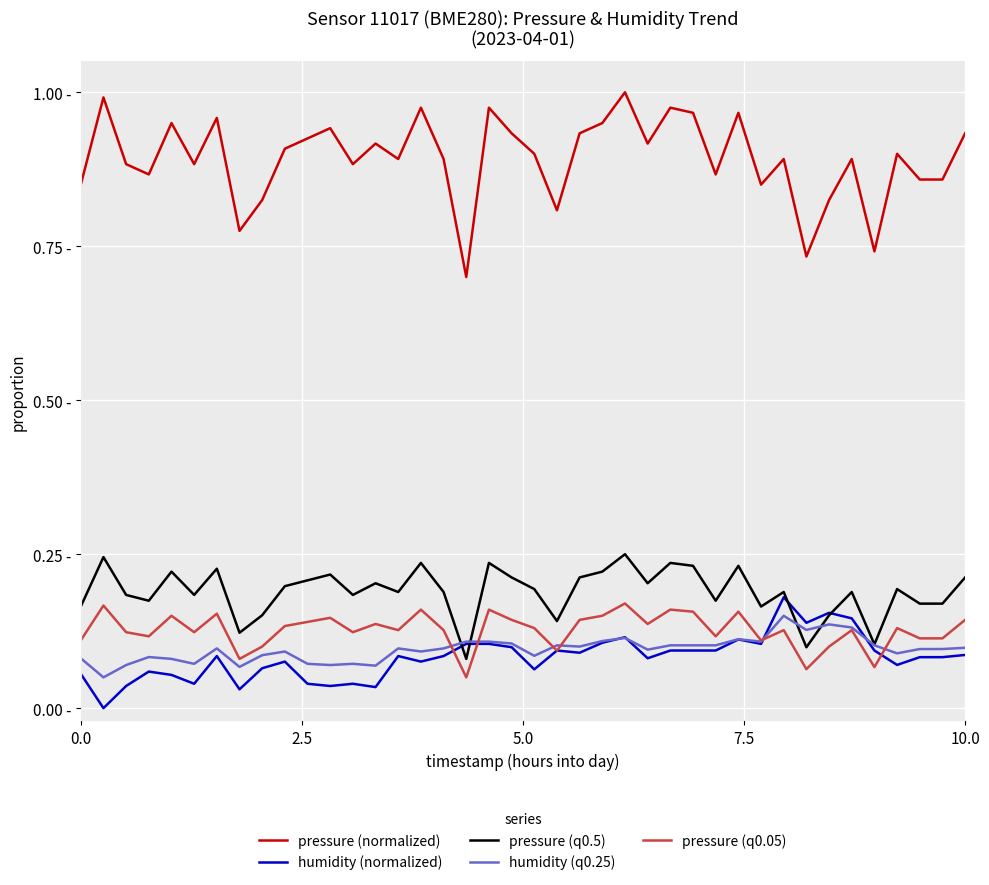

What are all the series names shown in the legend?

pressure (normalized), humidity (normalized), pressure (q0.5), humidity (q0.25), pressure (q0.05)